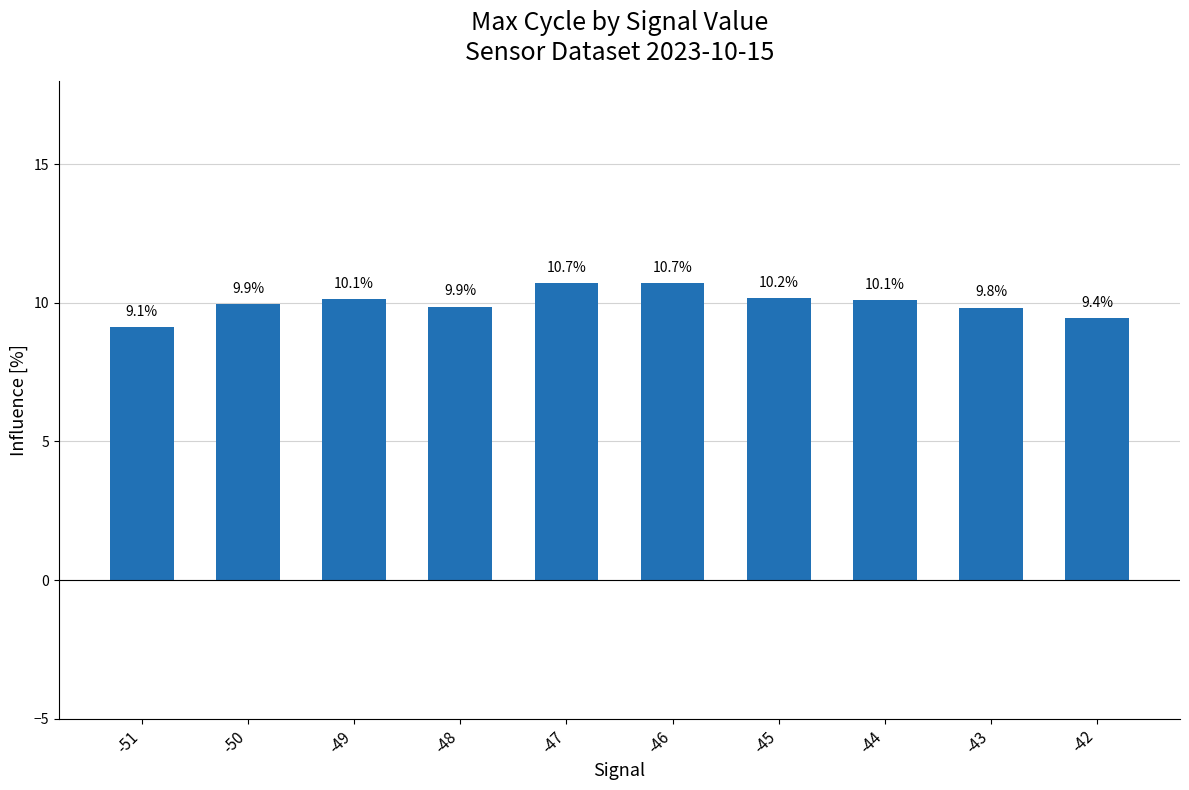

What is the change in value from -50 to -46?

+0.7